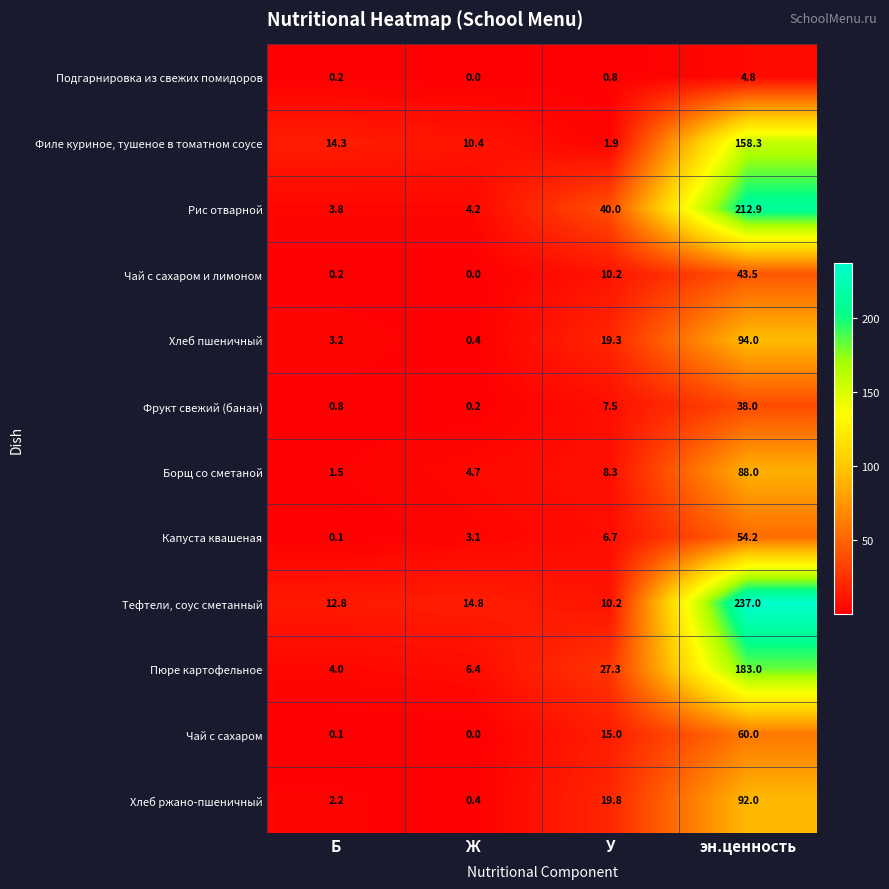

Between Б and У, which series saw the biggest shift?

Рис отварной